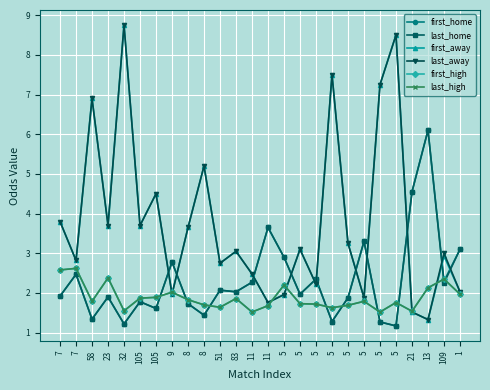

Which category has the highest value in the last_home series?

13